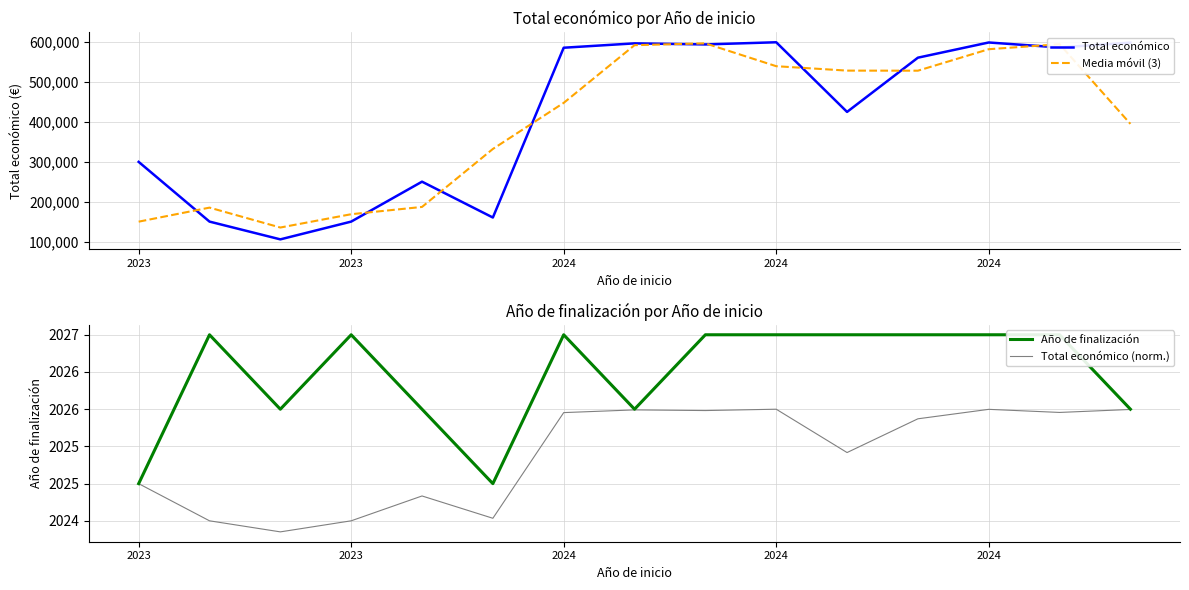

True or false: Total económico has more than 2 points higher than both neighbors.

True